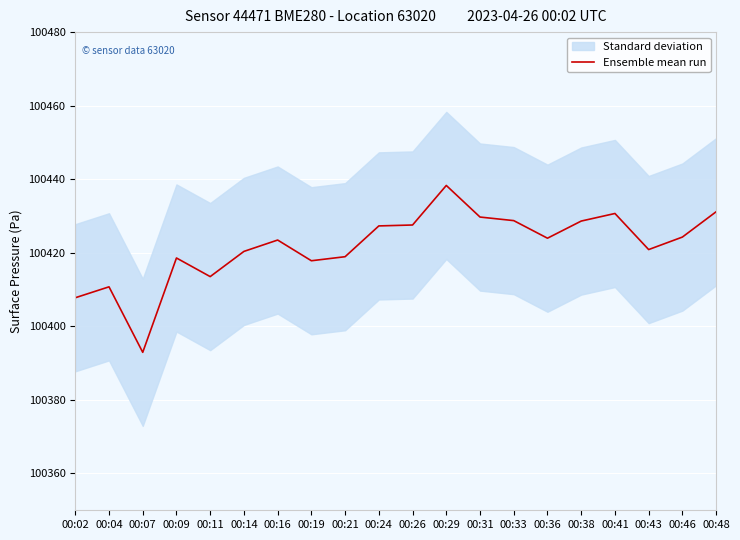

At which category does the chart reach its peak across all series?

00:29